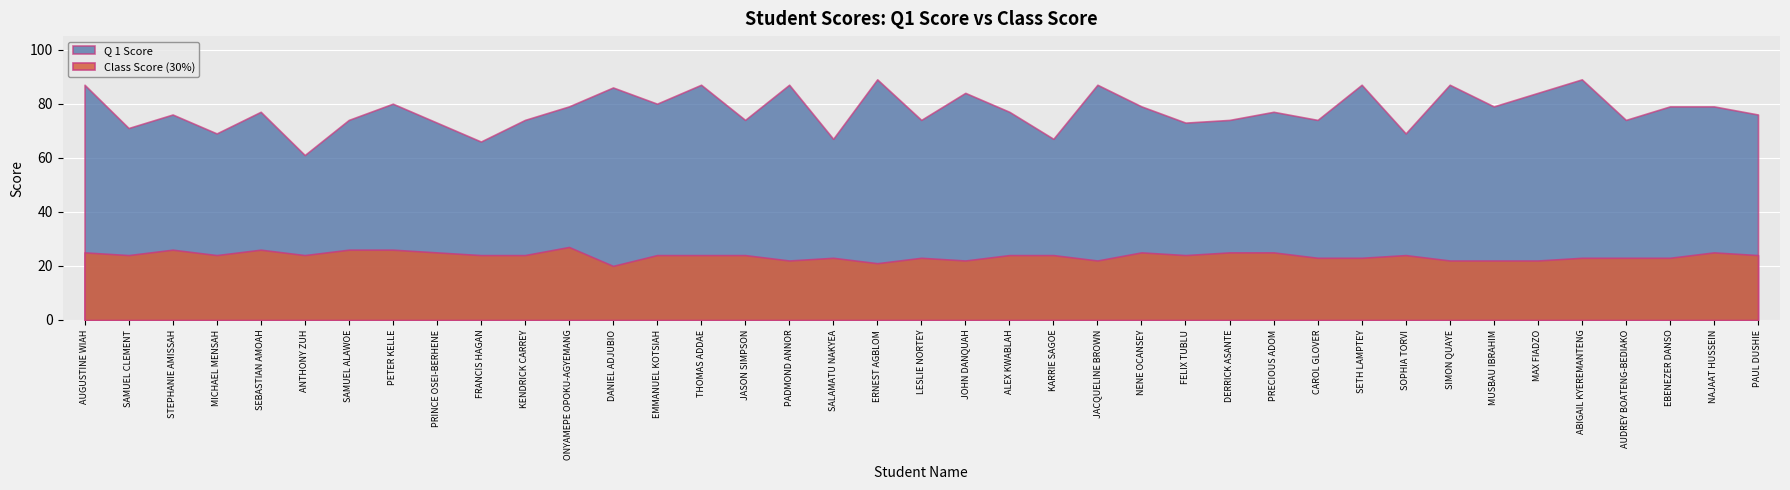

What are all the series names shown in the legend?

Q 1 Score, Class Score (30%)